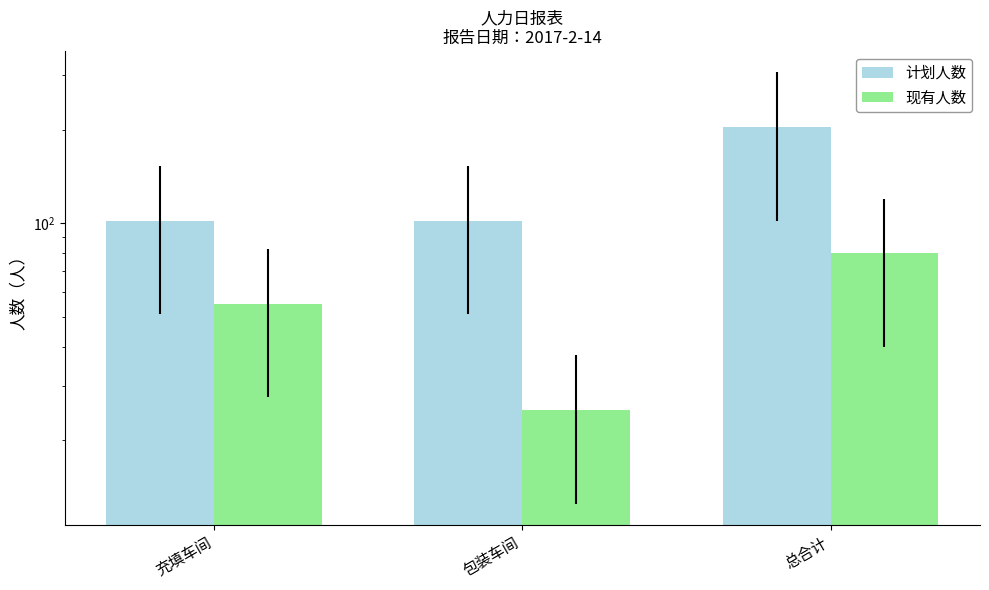

What value does the 现有人数 series have at 包装车间, to the nearest 10?

20